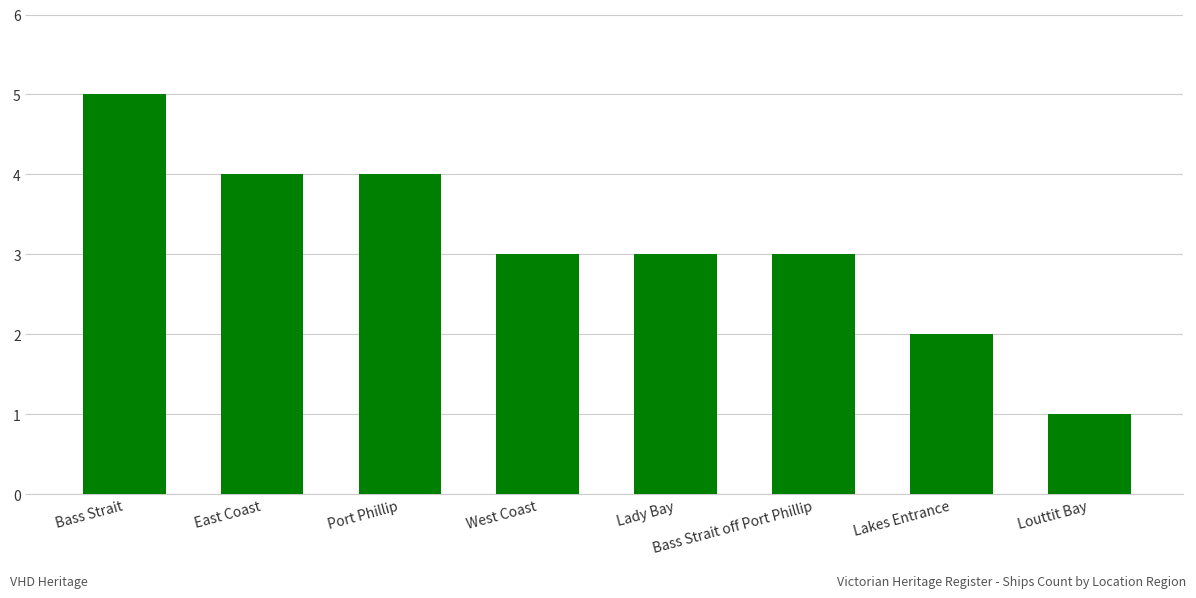

What is the minimum value shown in the chart?

1